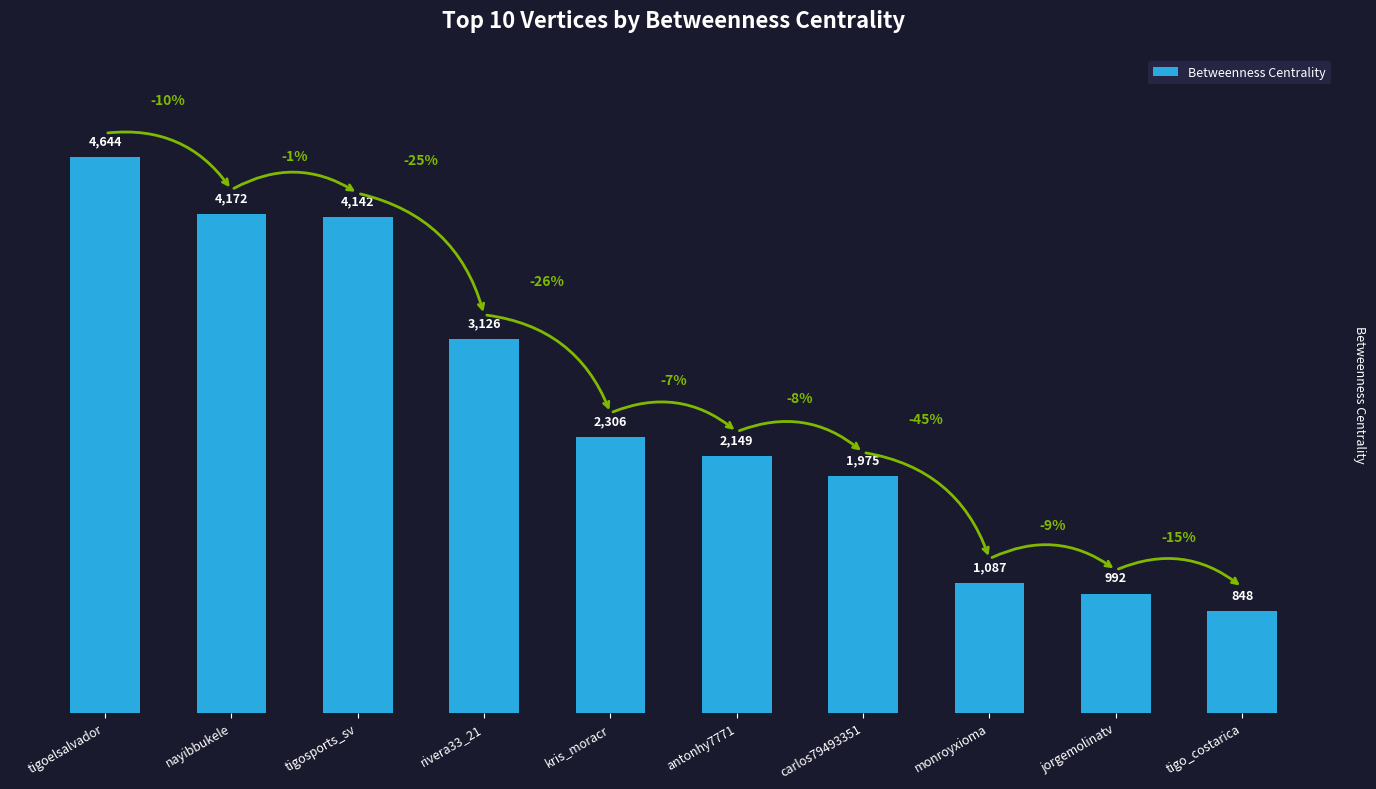

Reading right to left, transcribe all the data shown in this chart.

tigo_costarica=848	jorgemolinatv=992	monroyxioma=1087	carlos79493351=1975	antonhy7771=2149	kris_moracr=2306	rivera33_21=3126	tigosports_sv=4142	nayibbukele=4172	tigoelsalvador=4644